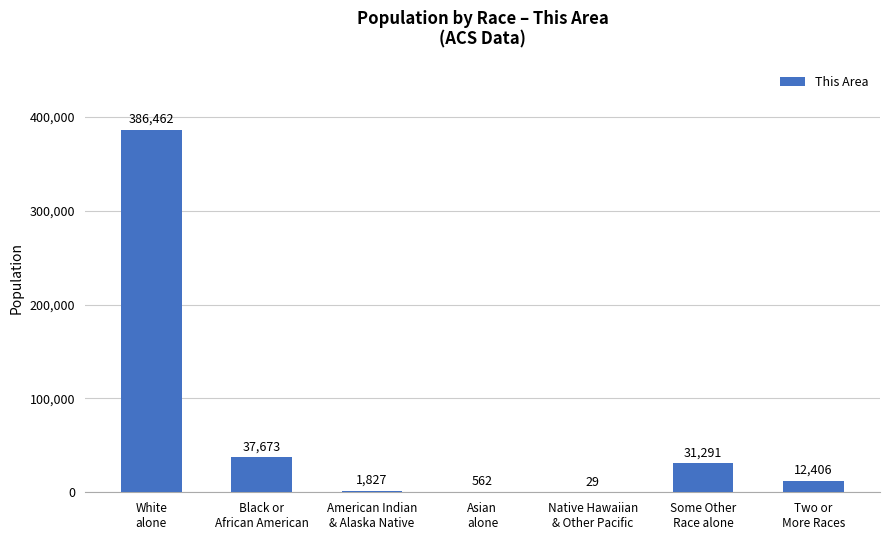

What is the sum of the values at American Indian
& Alaska Native and White
alone?

388289